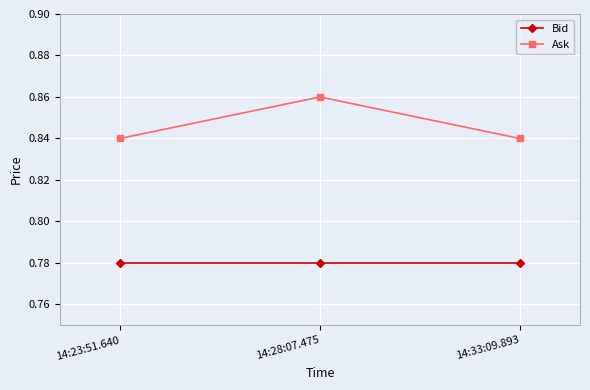

What is the spread (max minus min) of values at 14:23:51.640?

0.1